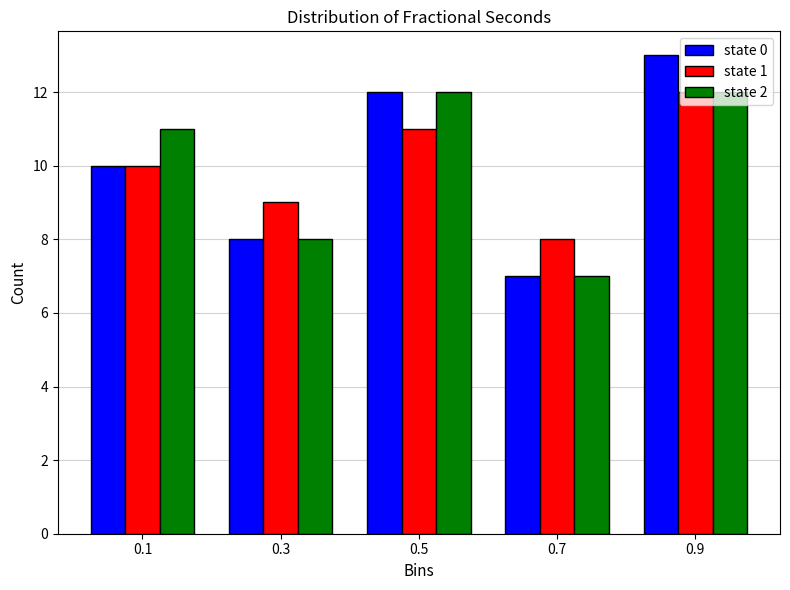

Which category has the lowest value in the state 0 series?

0.7